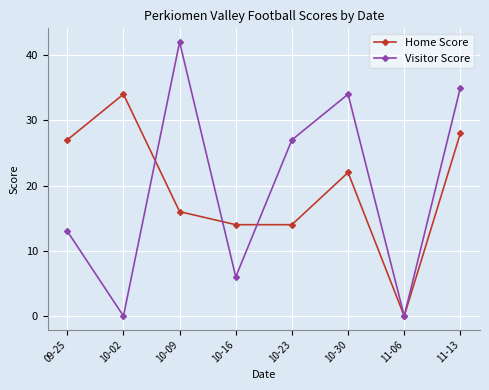

What is the total value across all series at 10-02?

34